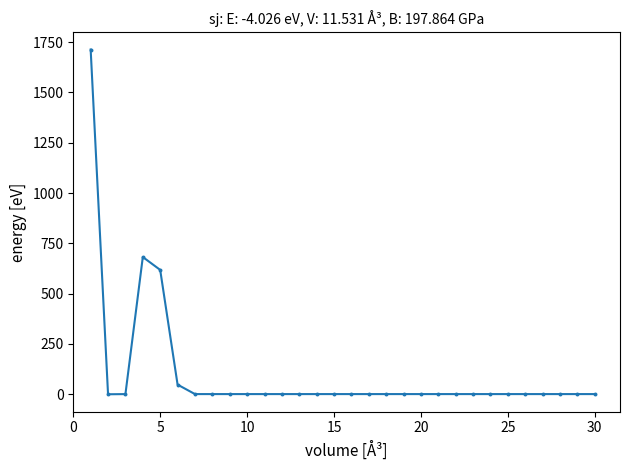

What is the range of X values (max minus min)?

29.0